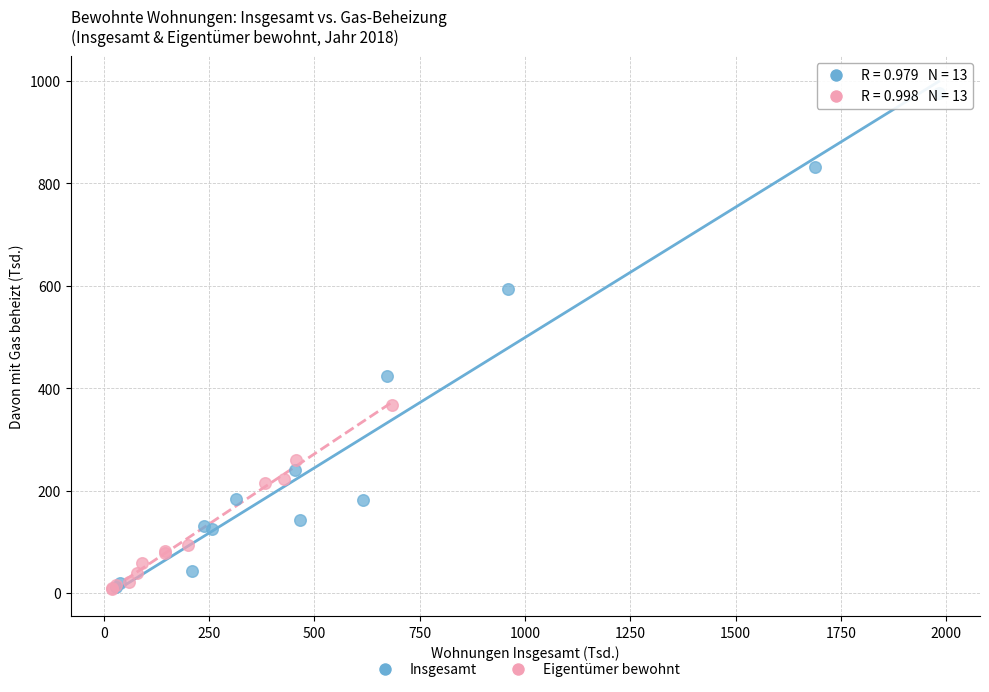

Which series has the largest Y range (max minus min)?

Insgesamt